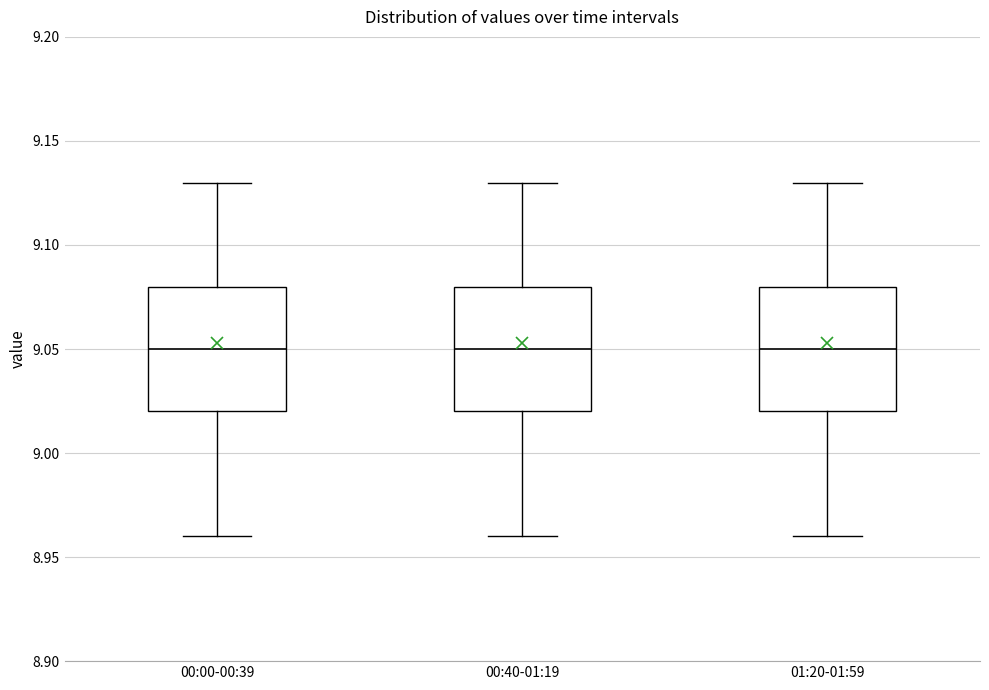

Reading left to right, read every box against the y-axis: the position of its median line, the range the box covers, and the ends of its whiskers. The values are not printed on the chart, so give them approximately, as read against the axis.

00:00-00:39: median 9.05, box 9.02 to 9.08, whiskers 8.96 to 9.13
00:40-01:19: median 9.05, box 9.02 to 9.08, whiskers 8.96 to 9.13
01:20-01:59: median 9.05, box 9.02 to 9.08, whiskers 8.96 to 9.13